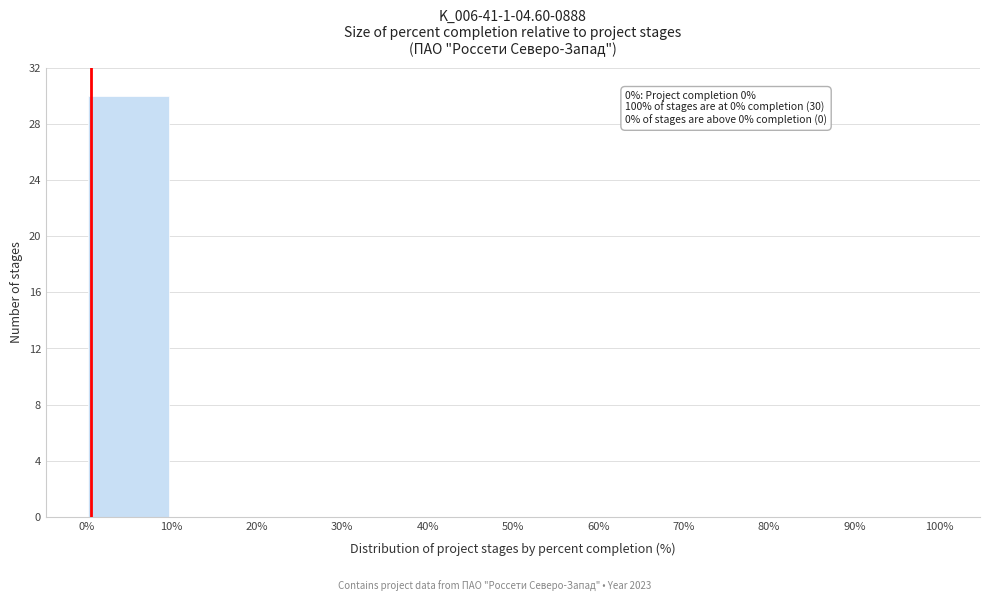

Over which range of the x-axis is the bar tallest?

0% to 10%